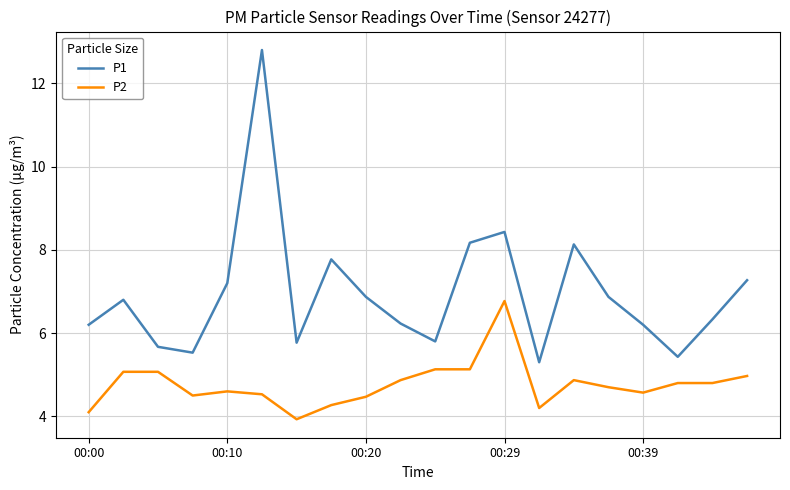

Which series has the widest spread of values?

P1